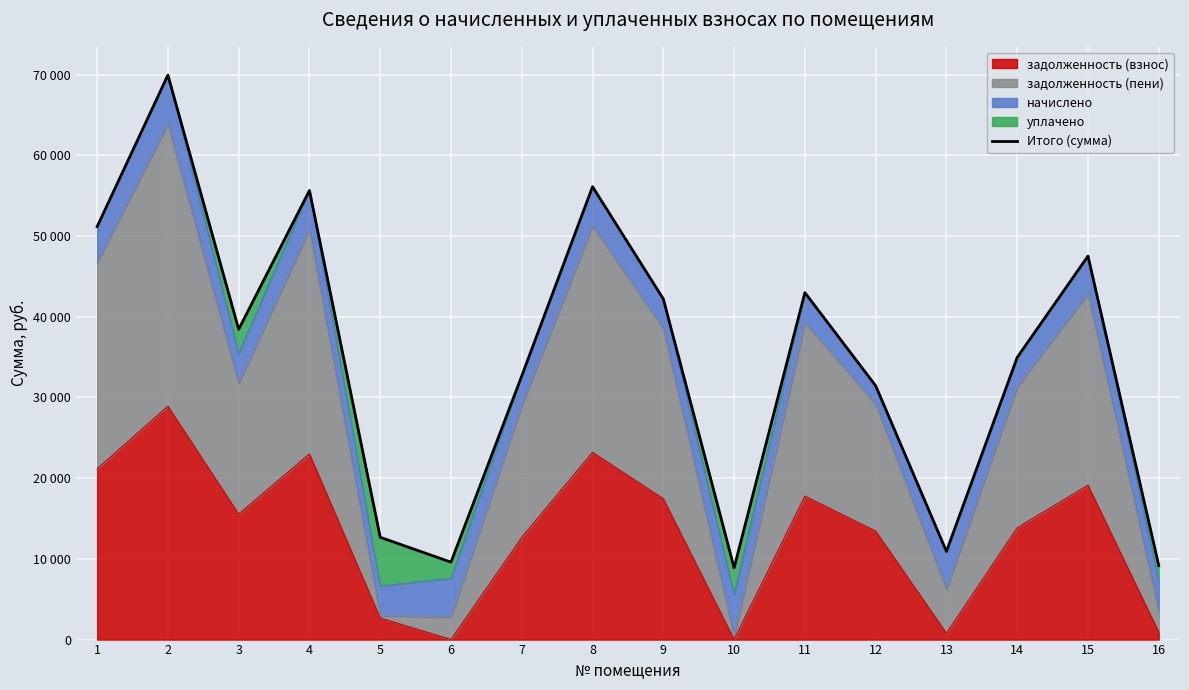

List the labels in order of value, smallest first.

10, 16, 6, 13, 5, 12, 7, 14, 3, 9, 11, 15, 1, 4, 8, 2